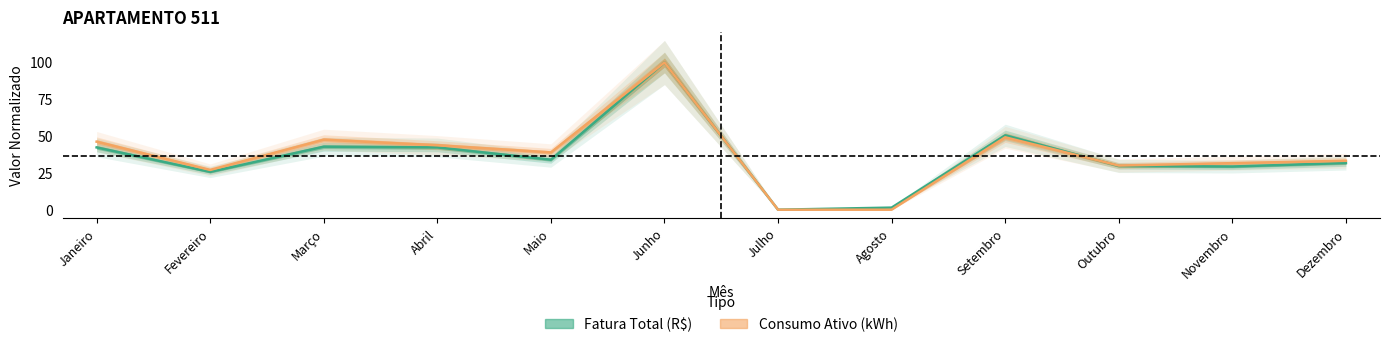

What is the label of the 10th point from the right?

Março